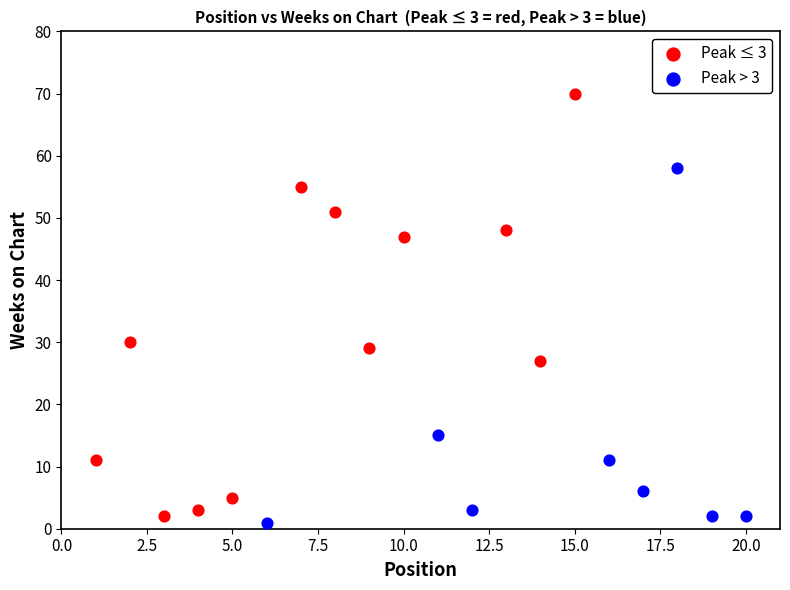

Which series has the largest Y range (max minus min)?

Peak ≤ 3